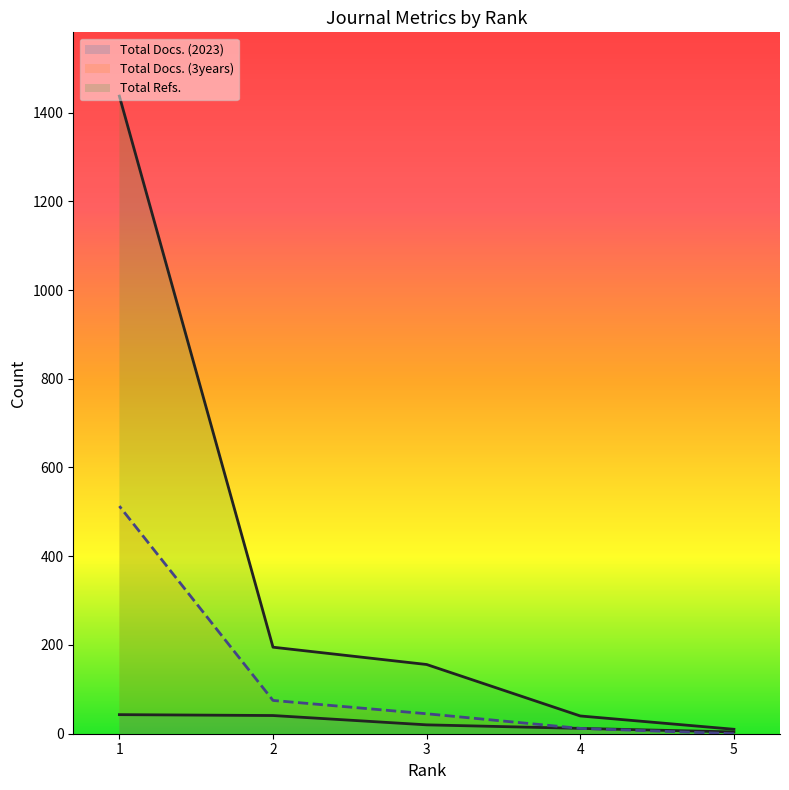

What is the sum of all Total Docs. (2023) values?

120